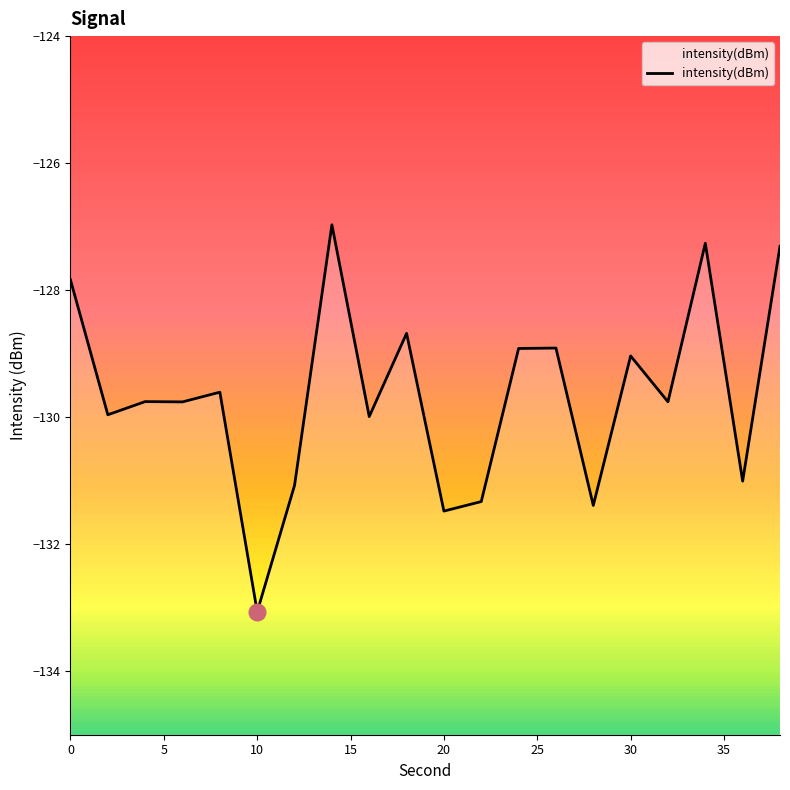

What is the average value?

-129.7